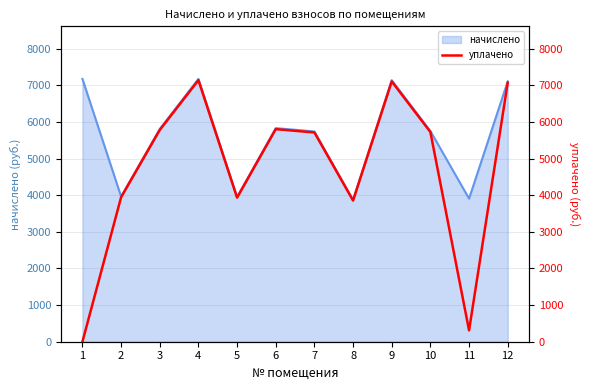

Approximately how many times larger is the value at 6 compared to 10?

1.0